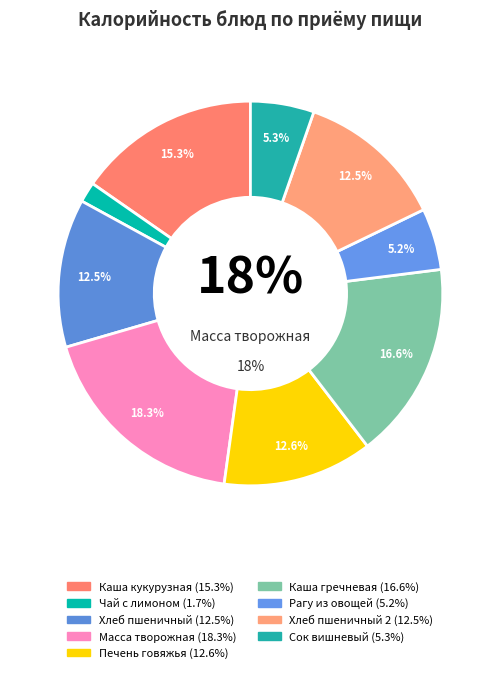

The Масса творожная slice represents 18% of the pie. True or false?

True